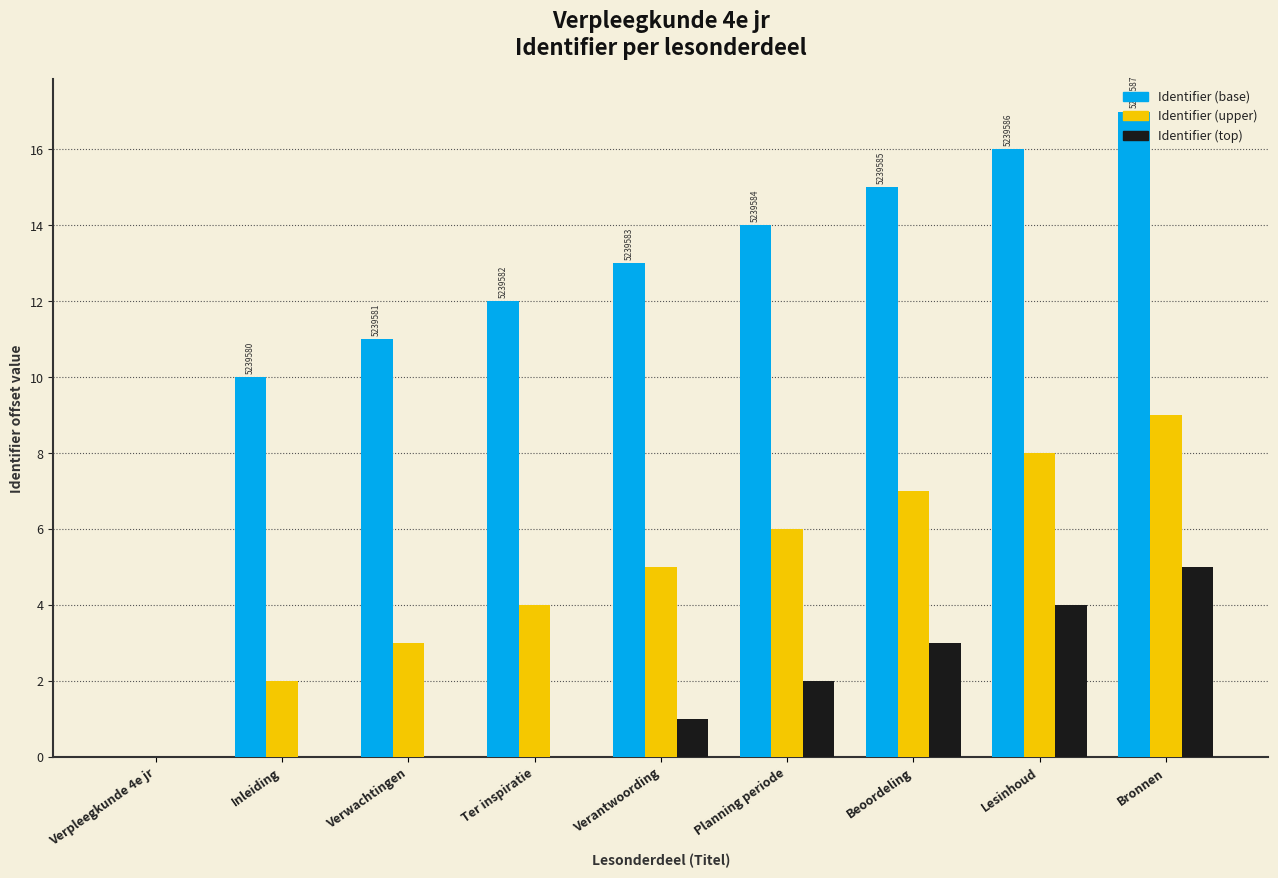

What is the sum of all Identifier (top) values?

15